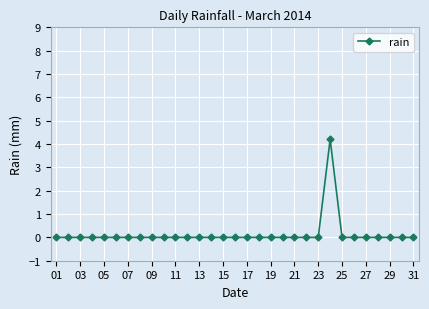

True or false: there are more than 0 points higher than both neighbors.

True